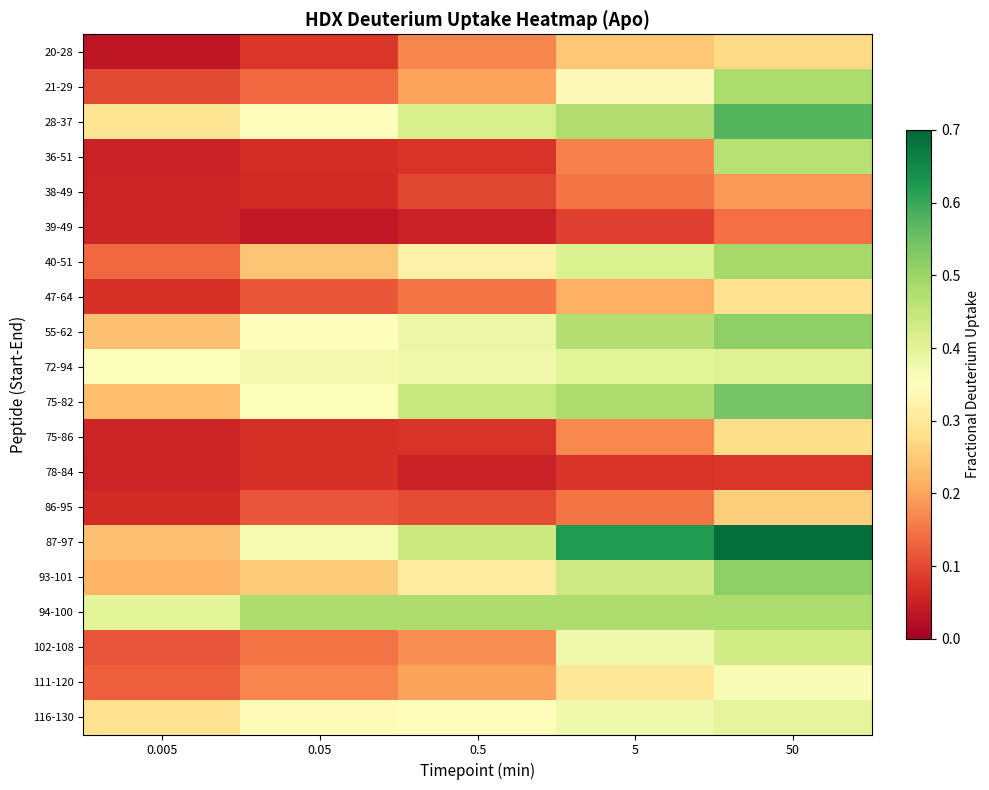

Which series has the widest spread of values?

87-97